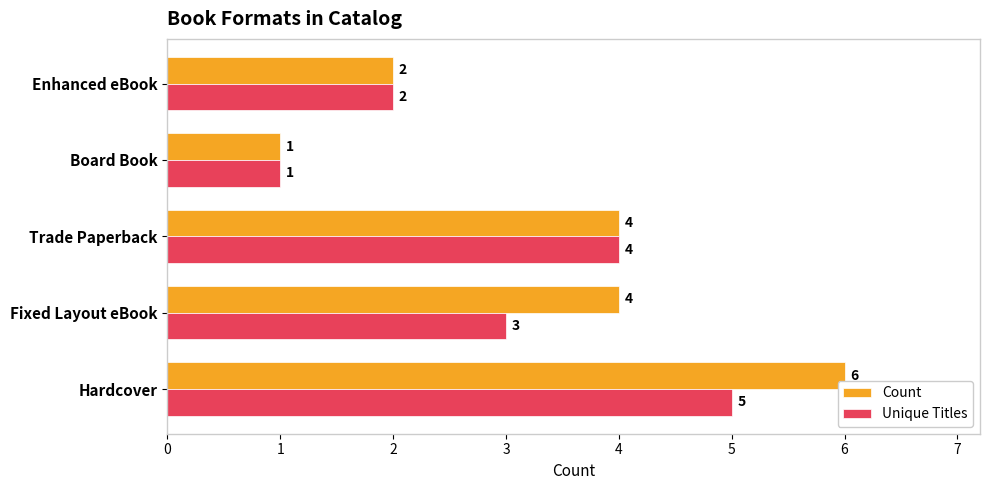

How many Unique Titles values are between 2 and 4?

3